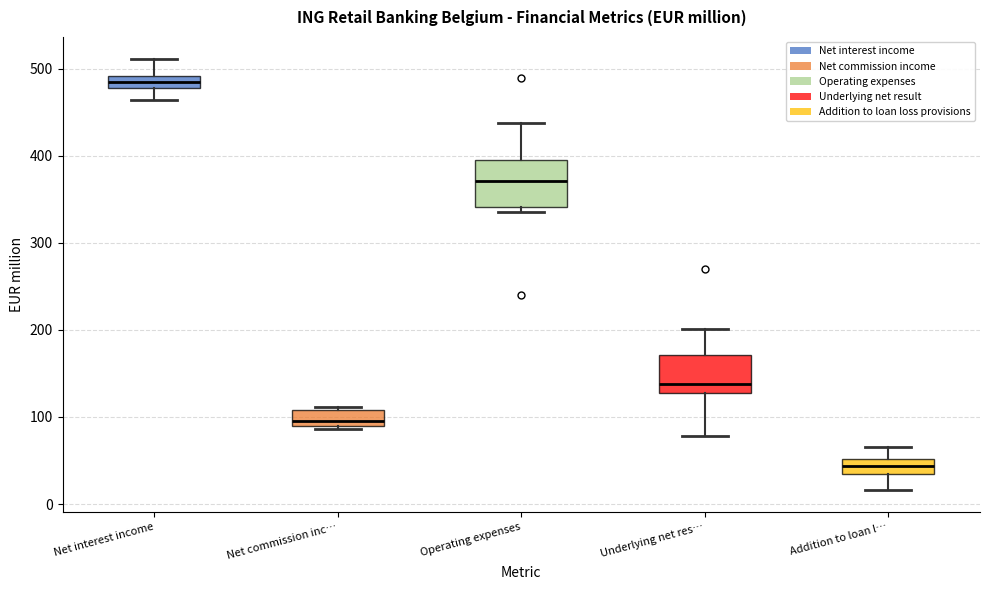

Which box has the highest median line?

Net interest income